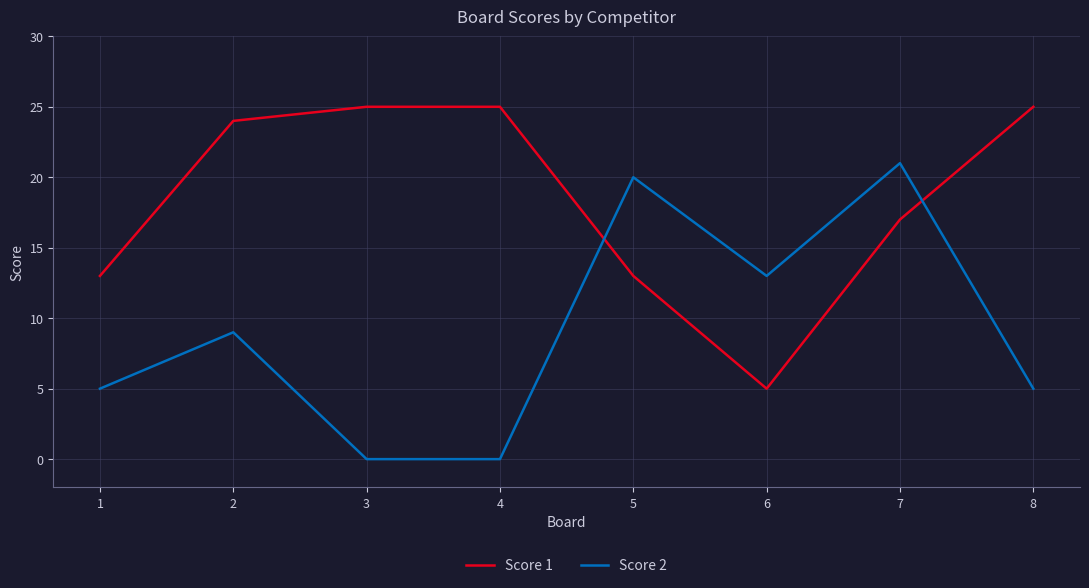

Is it true that Score 2 equals 5 at 2?

False